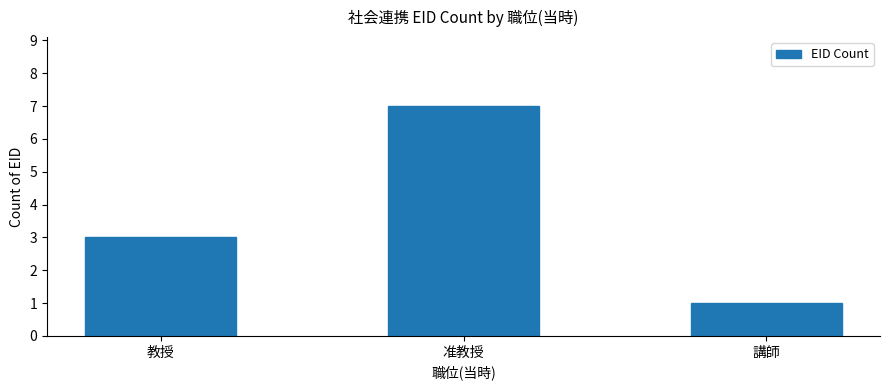

Reading right to left, transcribe all the data shown in this chart.

1	7	3